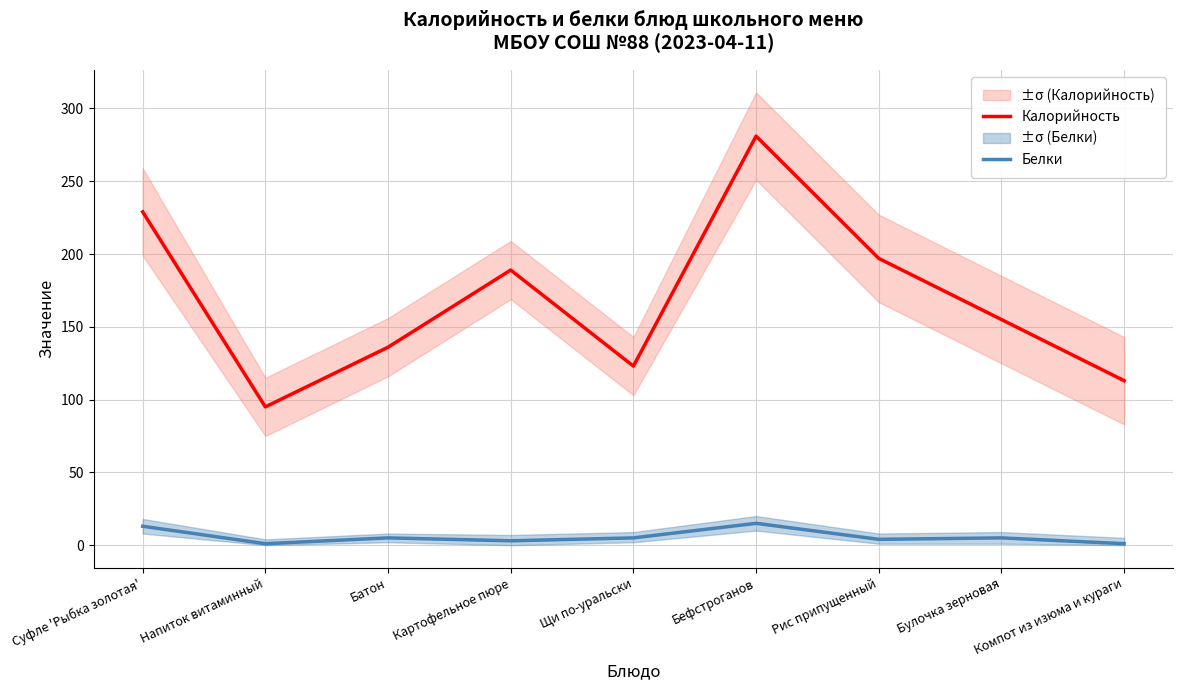

At which category does the chart reach its minimum across all series?

Напиток витаминный